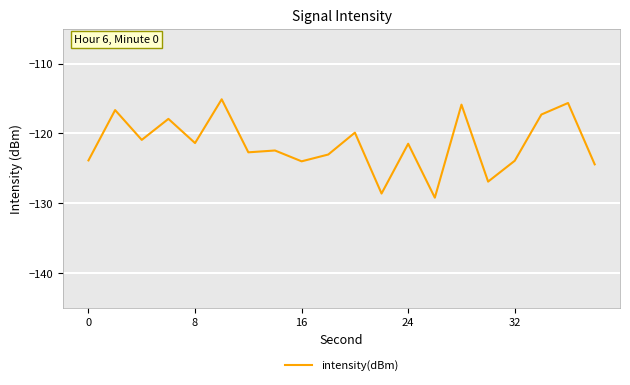

What is the minimum value shown in the chart?

-129.2